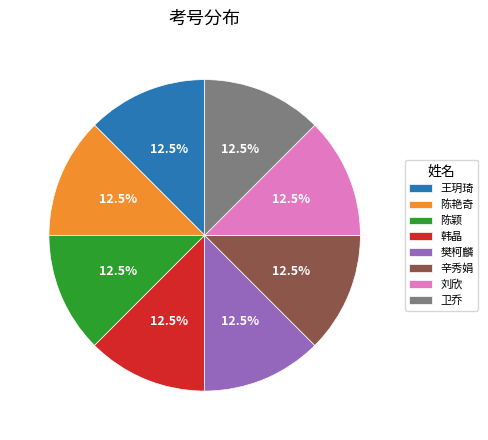

To the nearest percent, what is the combined percentage of 卫乔 and 陈颖?

25%